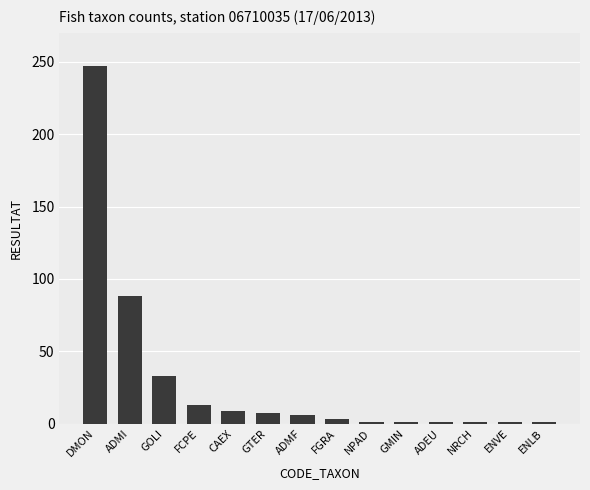

True or false: the data shows 6 at ADMF.

True